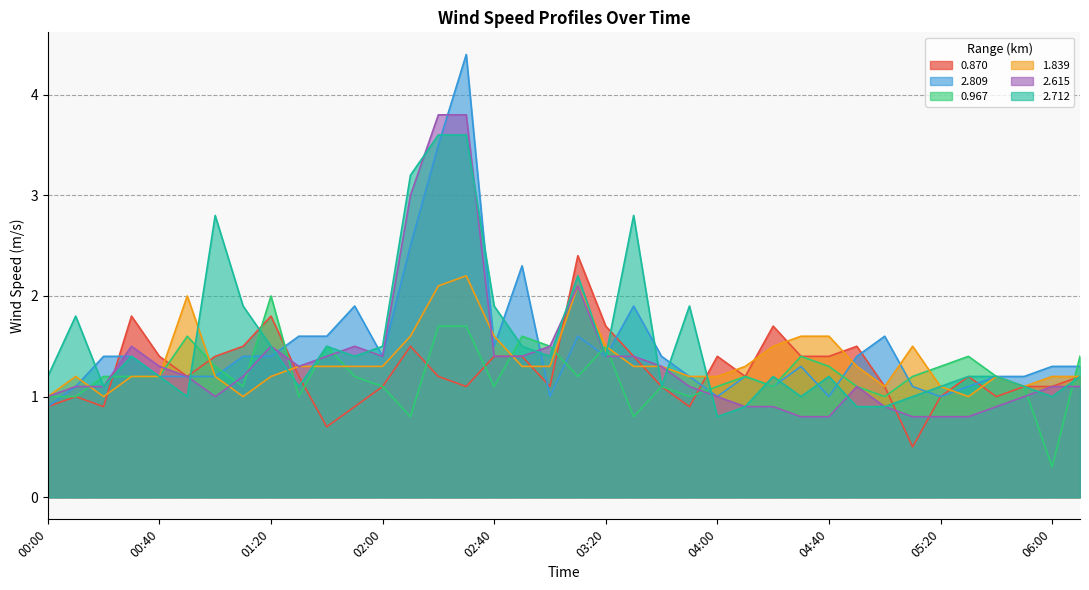

What is the difference between the maximum and second lowest values in the 2.809 series?

3.4